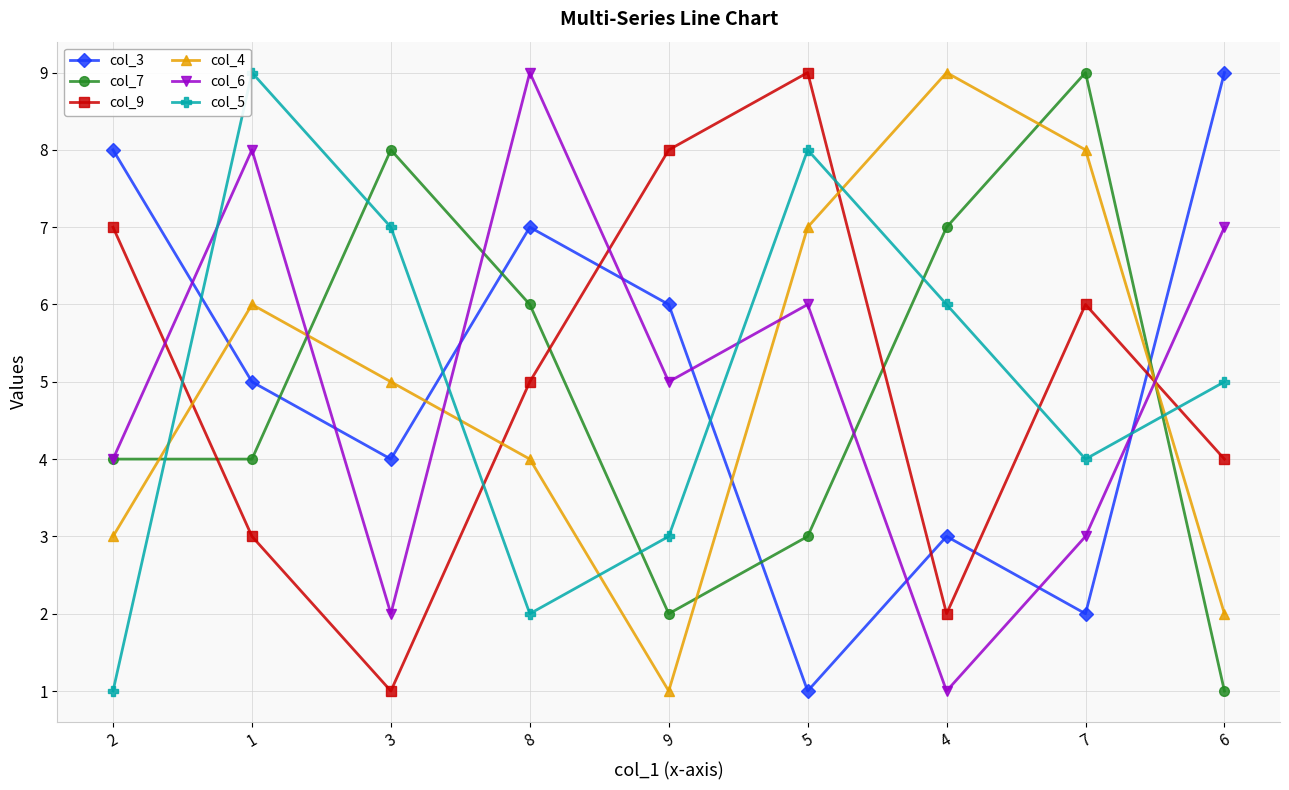

Is this an area chart (filled region under the line)?

No